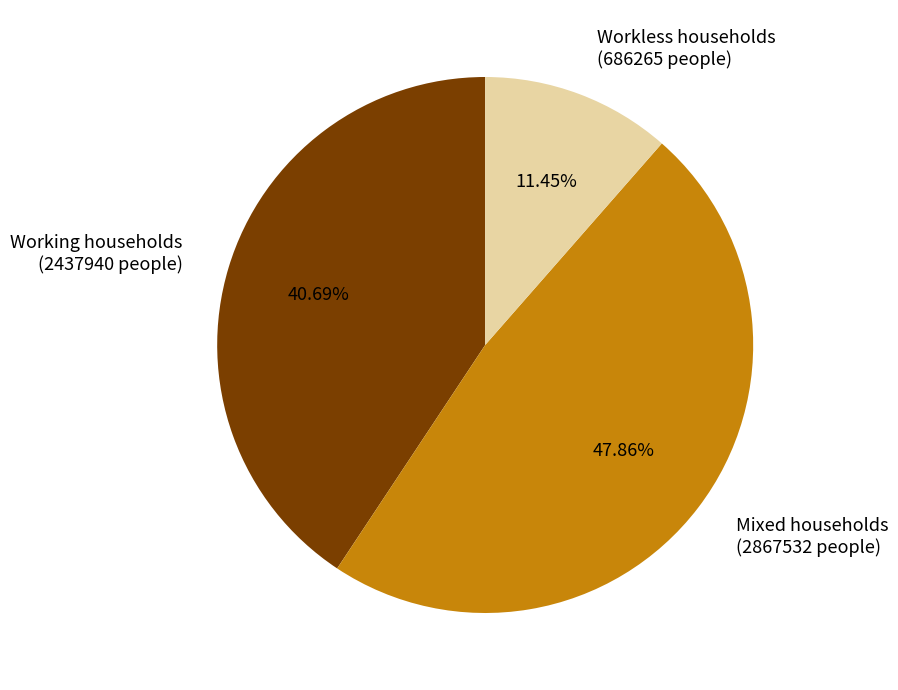

Count the number of slices in the pie.

3